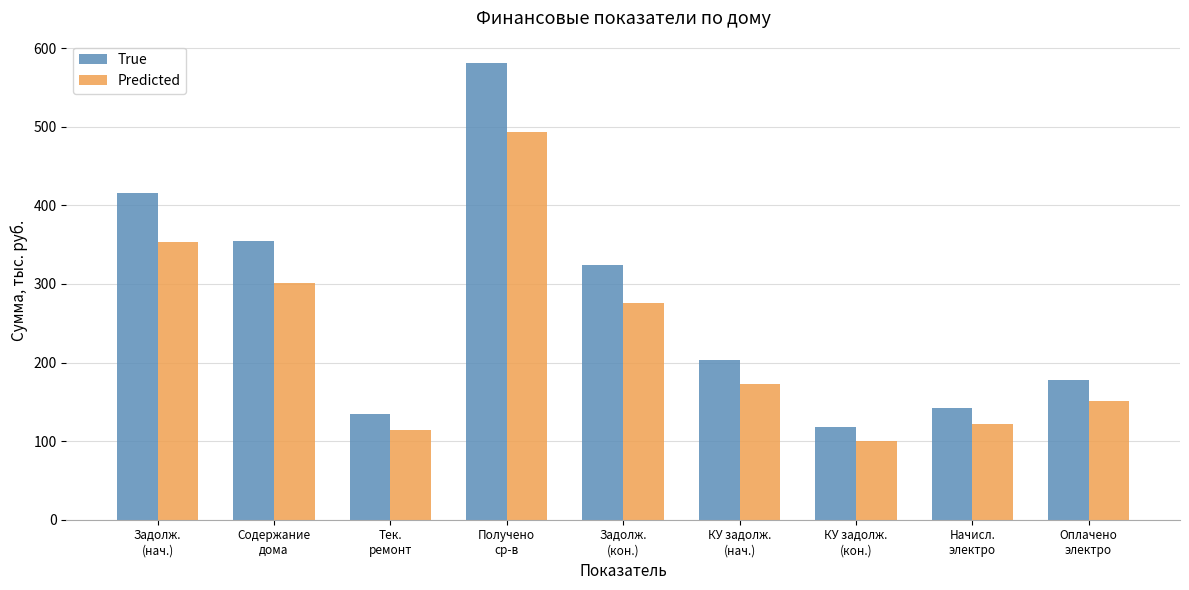

Rank the categories by Predicted value from highest to lowest.

Получено
ср-в, Задолж.
(нач.), Содержание
дома, Задолж.
(кон.), КУ задолж.
(нач.), Оплачено
электро, Начисл.
электро, Тек.
ремонт, КУ задолж.
(кон.)